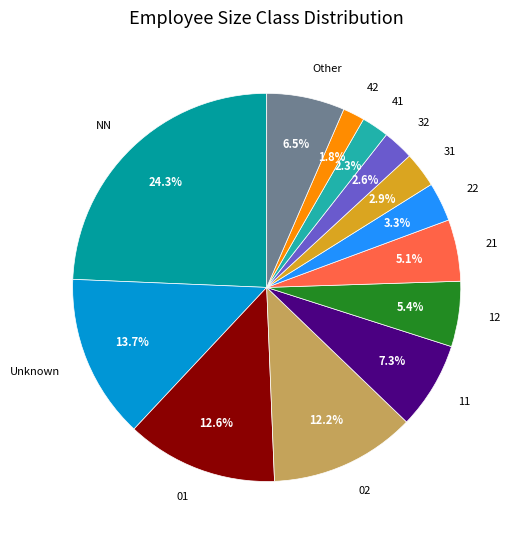

Does any single category account for the majority?

No